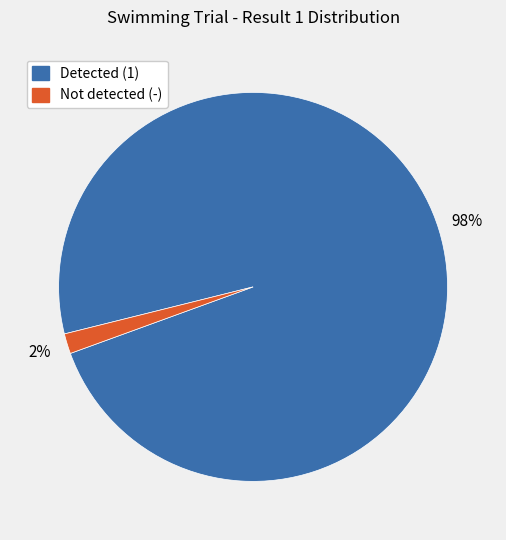

Is there a majority slice in this chart?

Yes